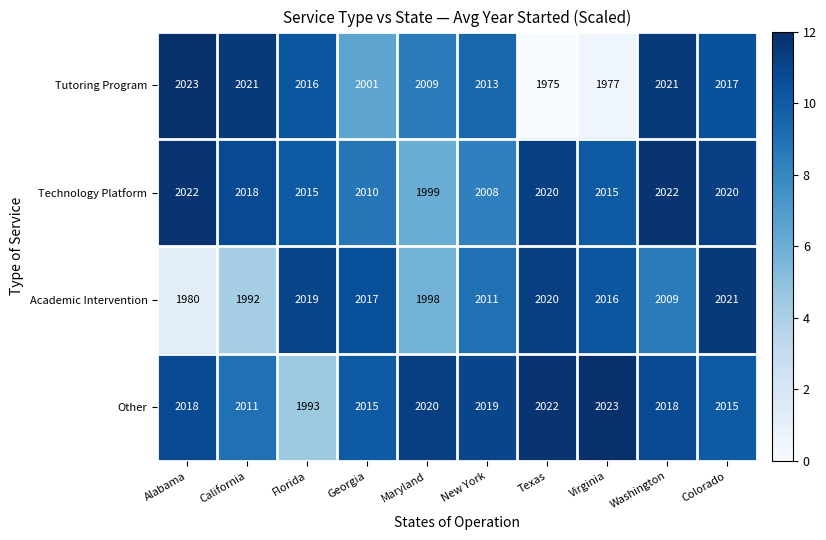

What is the difference between the highest and lowest values at Virginia?

46